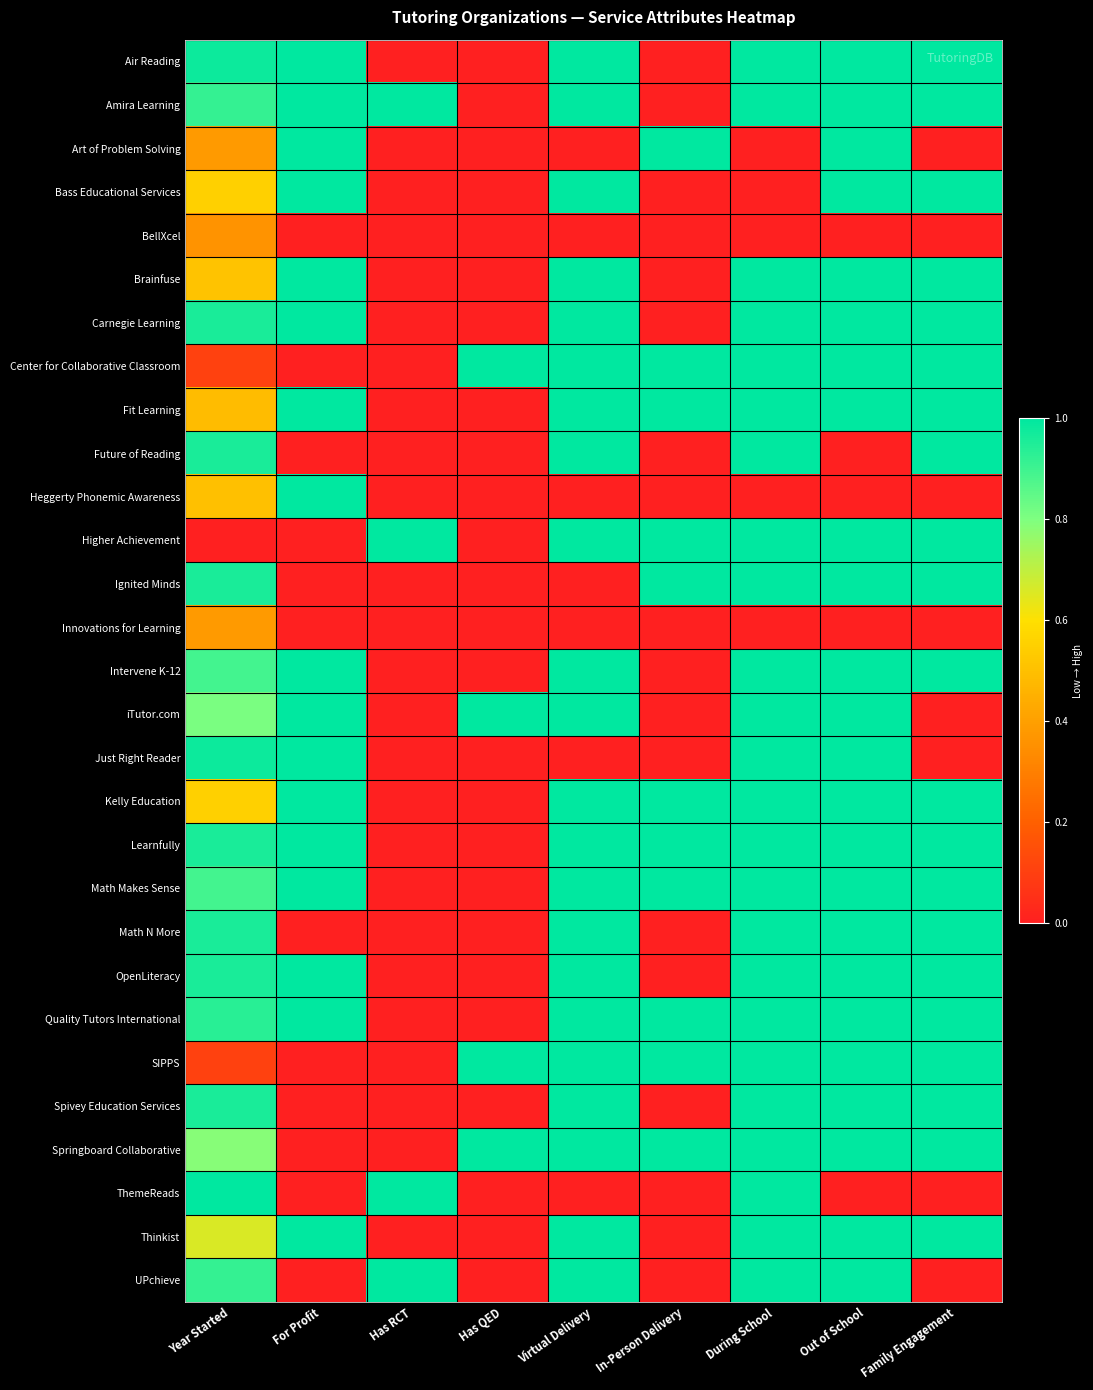

What is the maximum value shown in the chart?

1.0